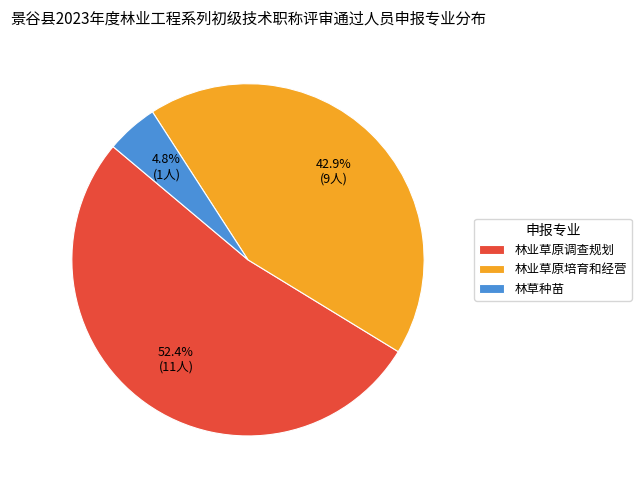

What is the ratio of the value at 林草种苗 to the value at 林业草原培育和经营?

0.1